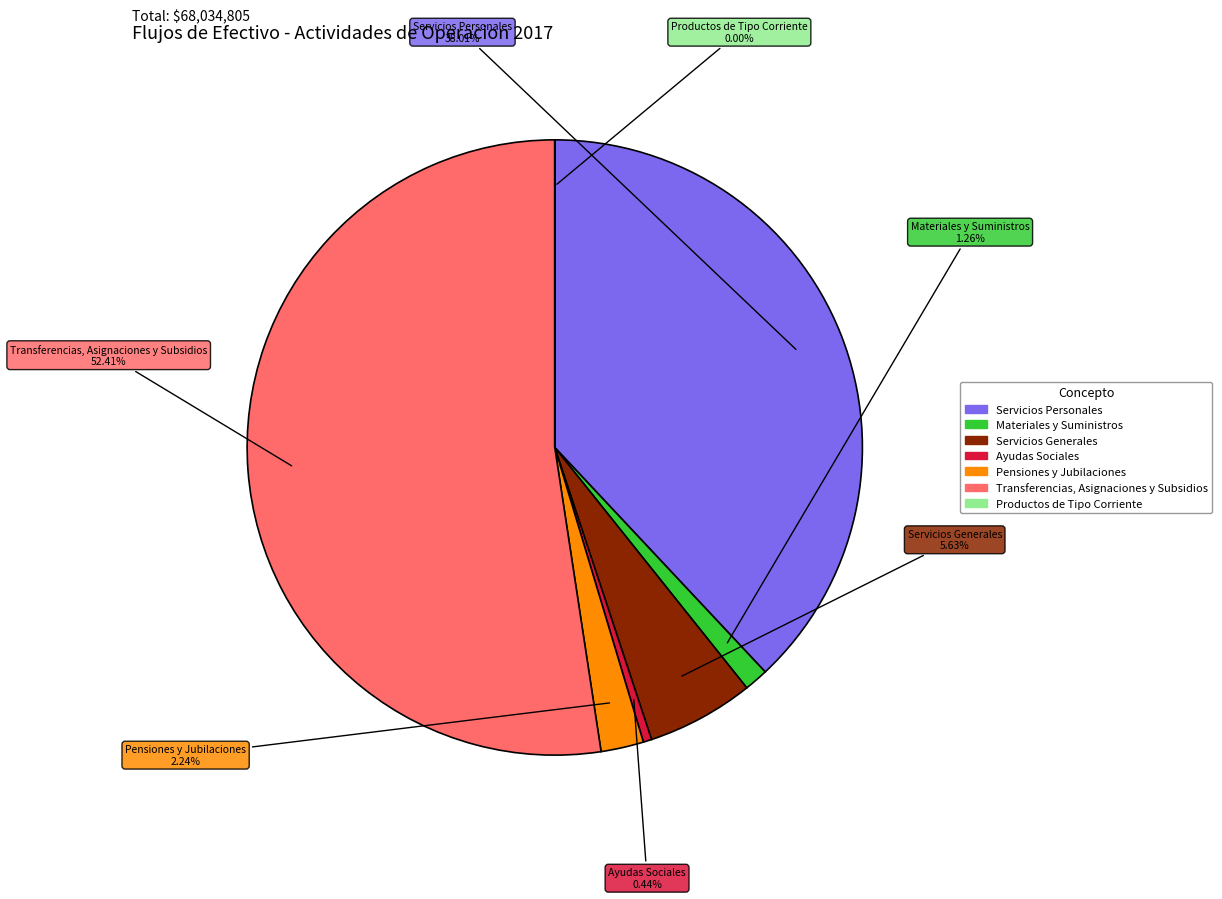

To the nearest percent, what is the average slice percentage?

14%